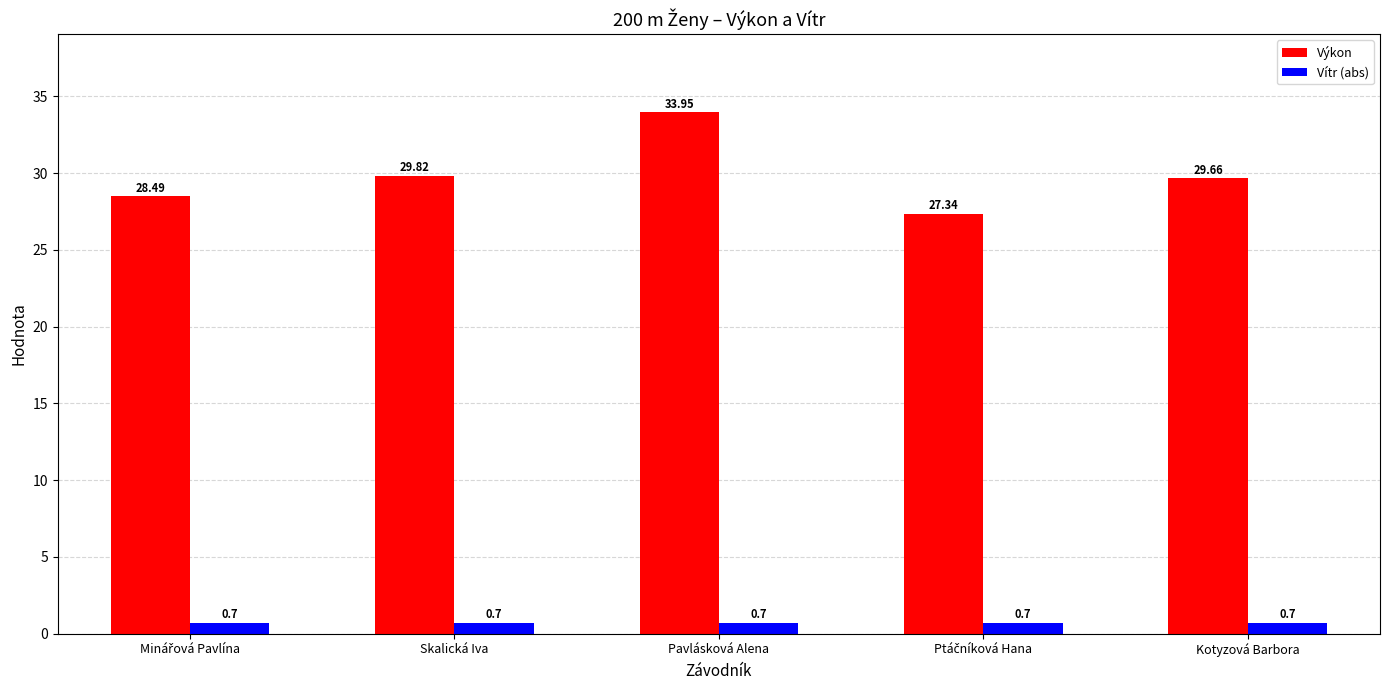

What is the difference between the second highest and second lowest values in the Výkon series?

1.3